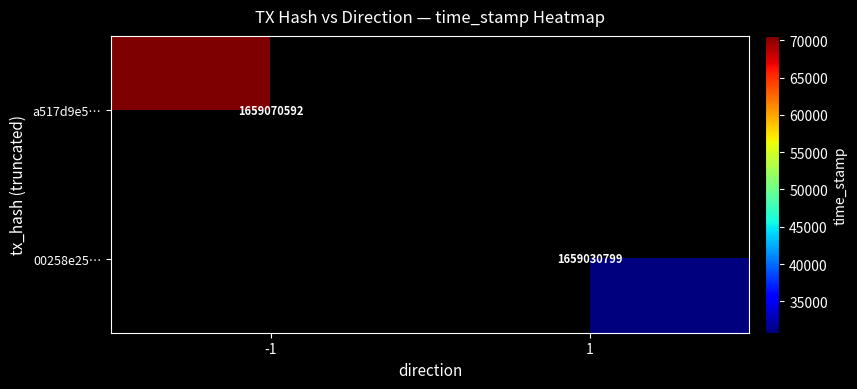

True or false: 00258e25… has a value of 1659030799 at 1.

True